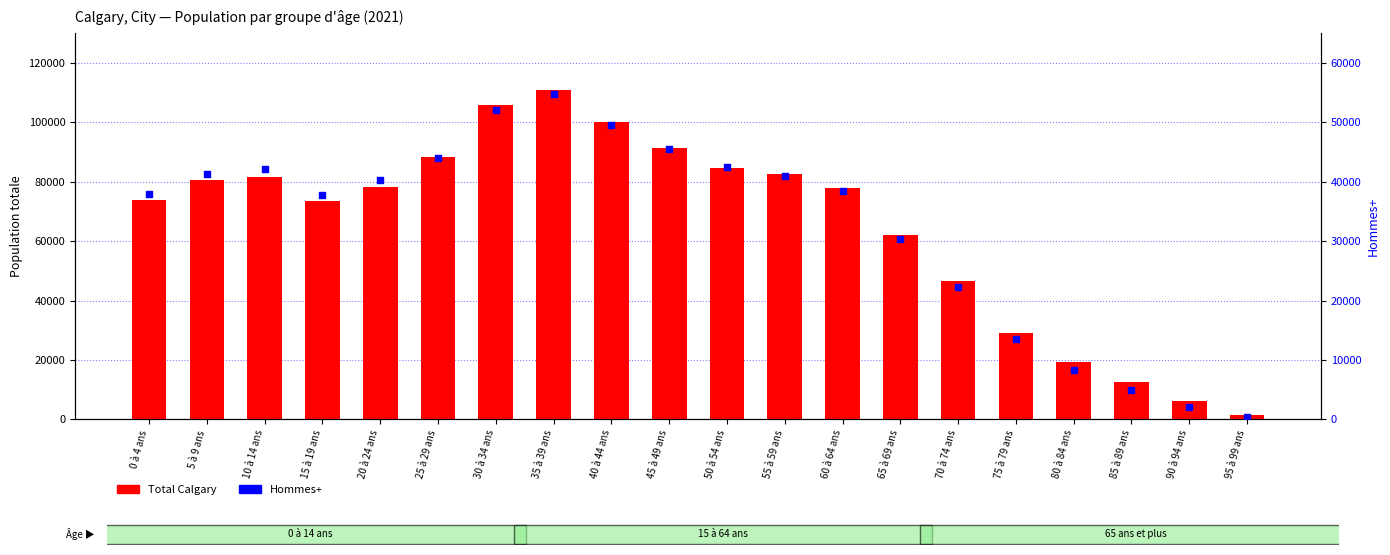

Which series contains the lowest Y value?

Hommes+